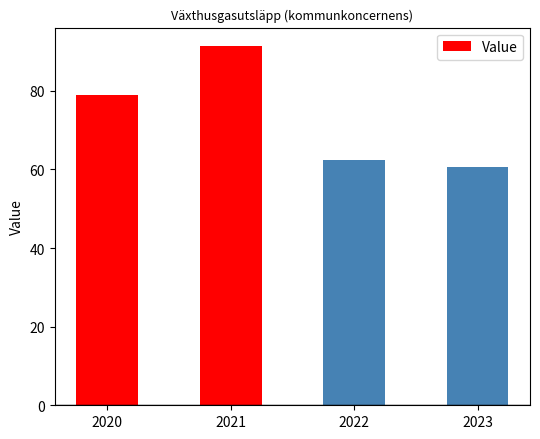

Reading left to right, transcribe all the data shown in this chart.

78.9	91.5	62.4	60.5